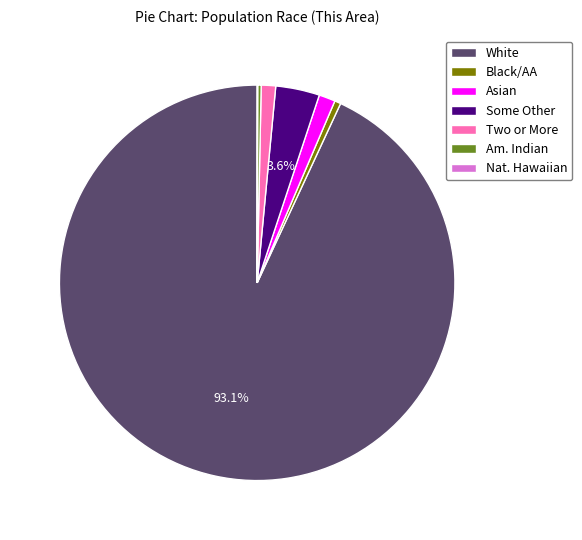

Is there any slice that represents more than half of the pie?

Yes